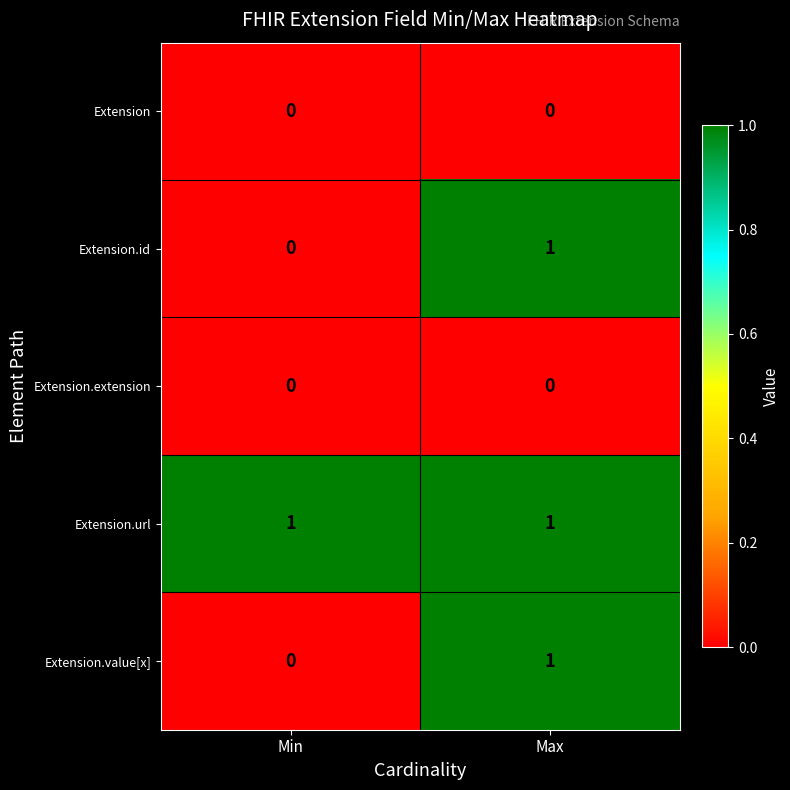

How many values in the Extension.value[x] series are below 1?

1